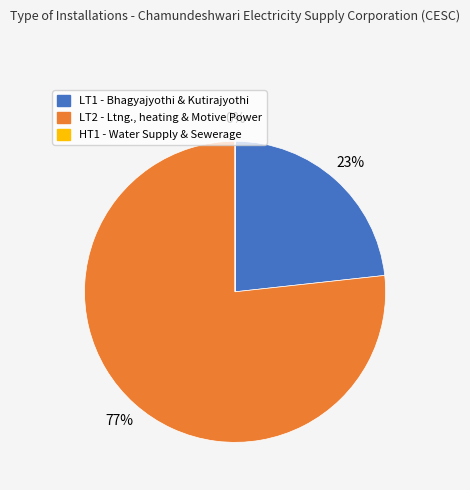

Is it true that LT2 - Ltng., heating & Motive Power is 65% of the pie?

False